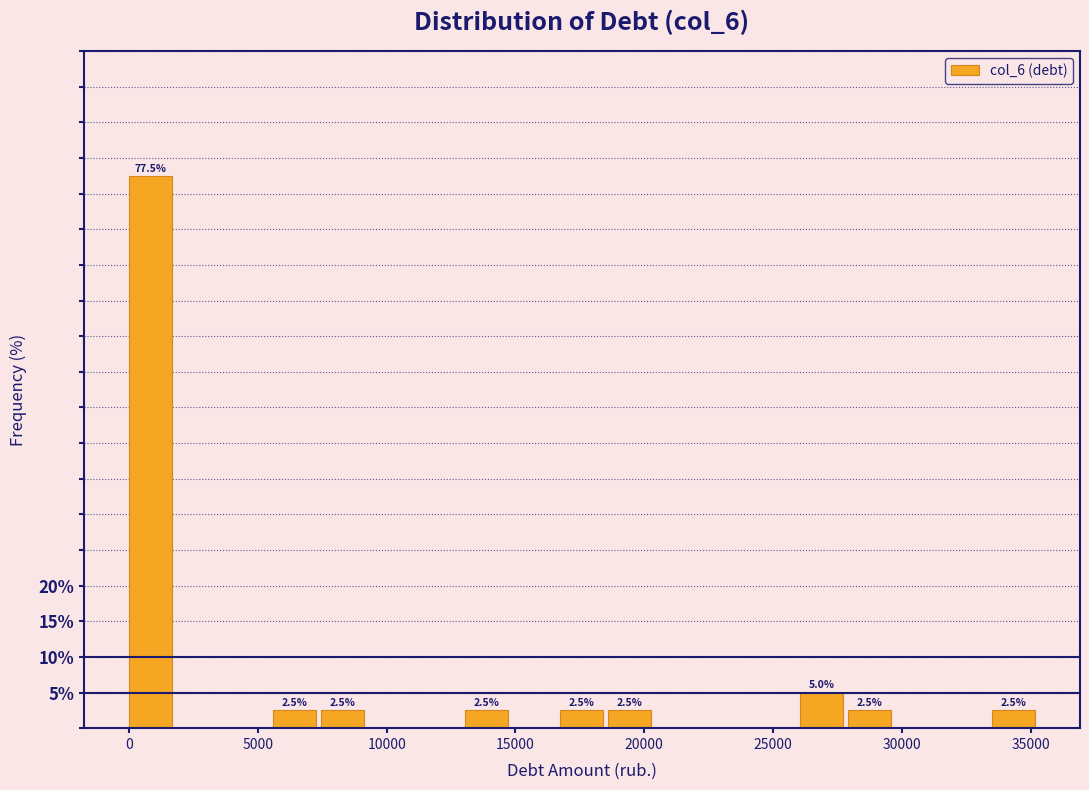

Read against the x-axis, roughly where is the centre of the tallest bar?

1000